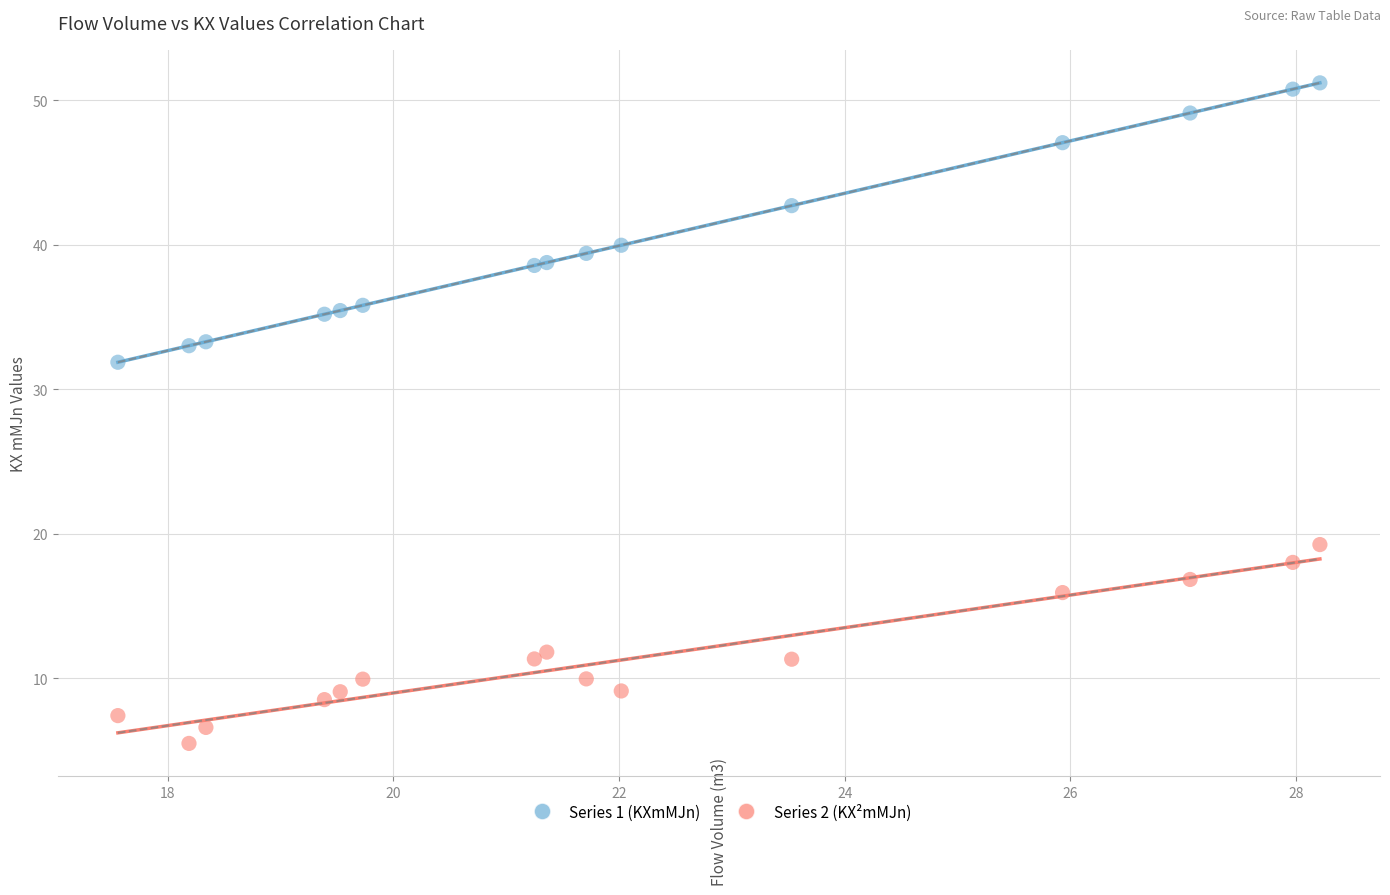

In the Series 1 (KXmMJn) series, what Y value is closest to 41?

40.0